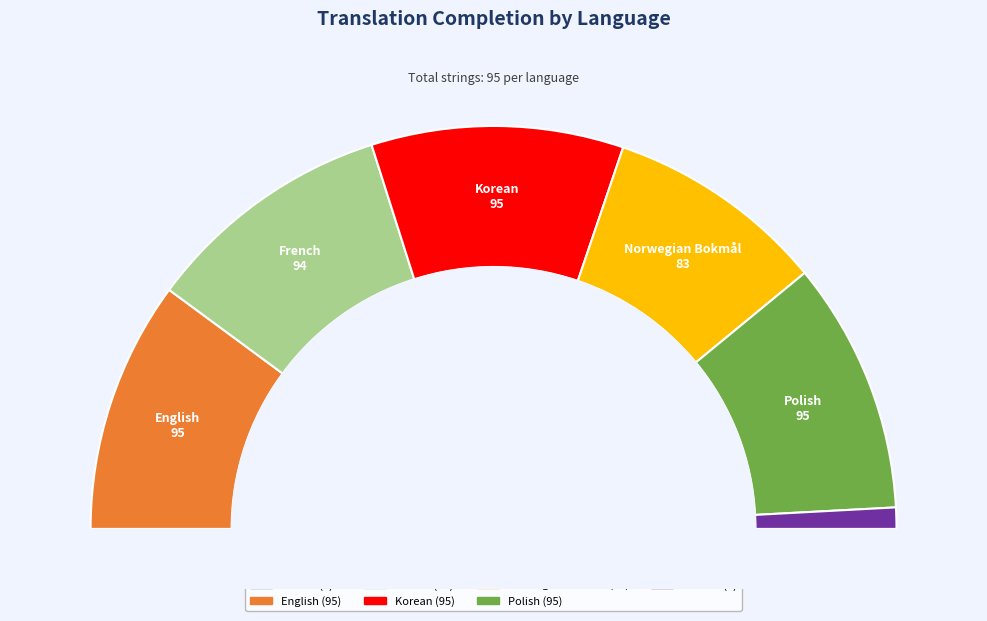

What is the total percentage of Korean and French?

40.2%